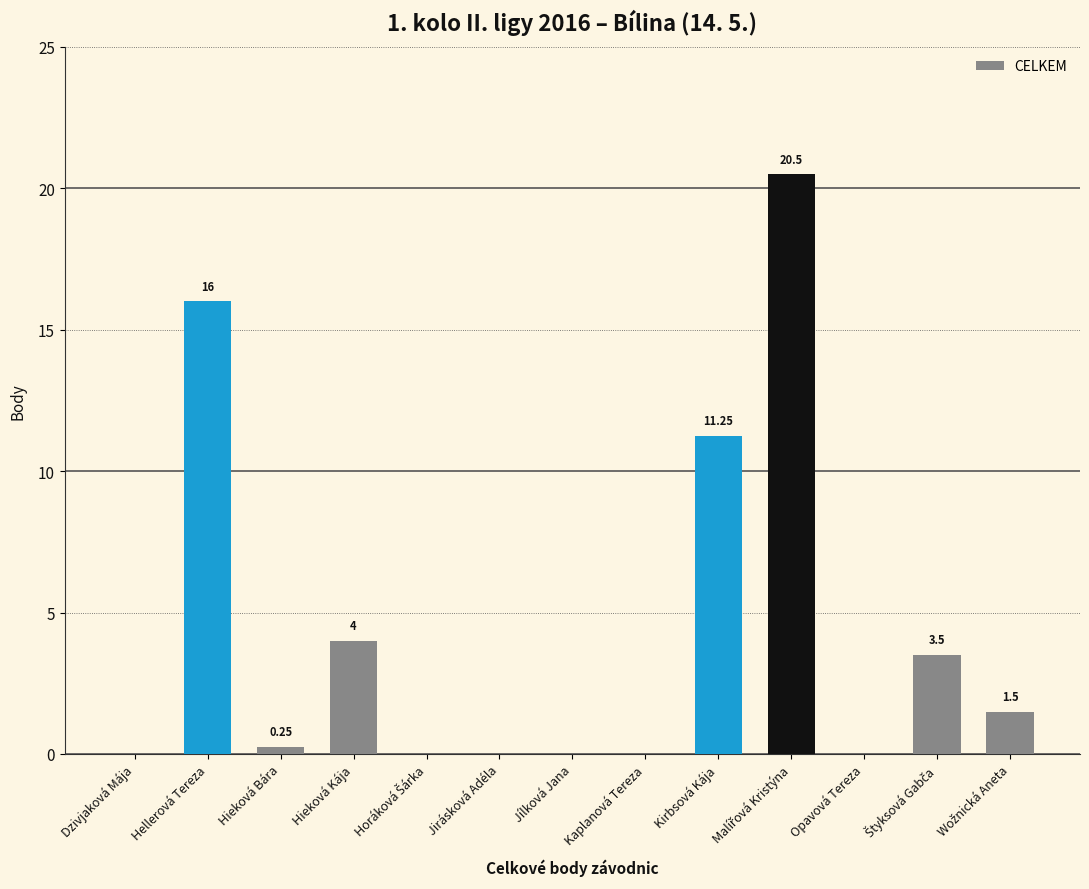

At which label is the value closest to 10?

Kirbsová Kája